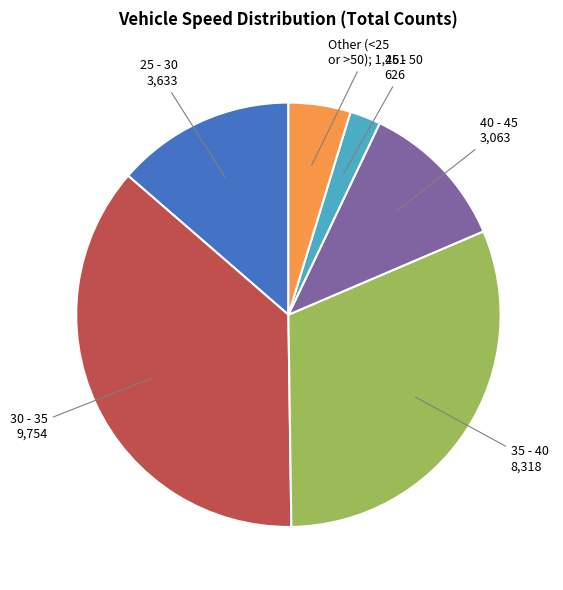

Does any single category account for the majority?

No